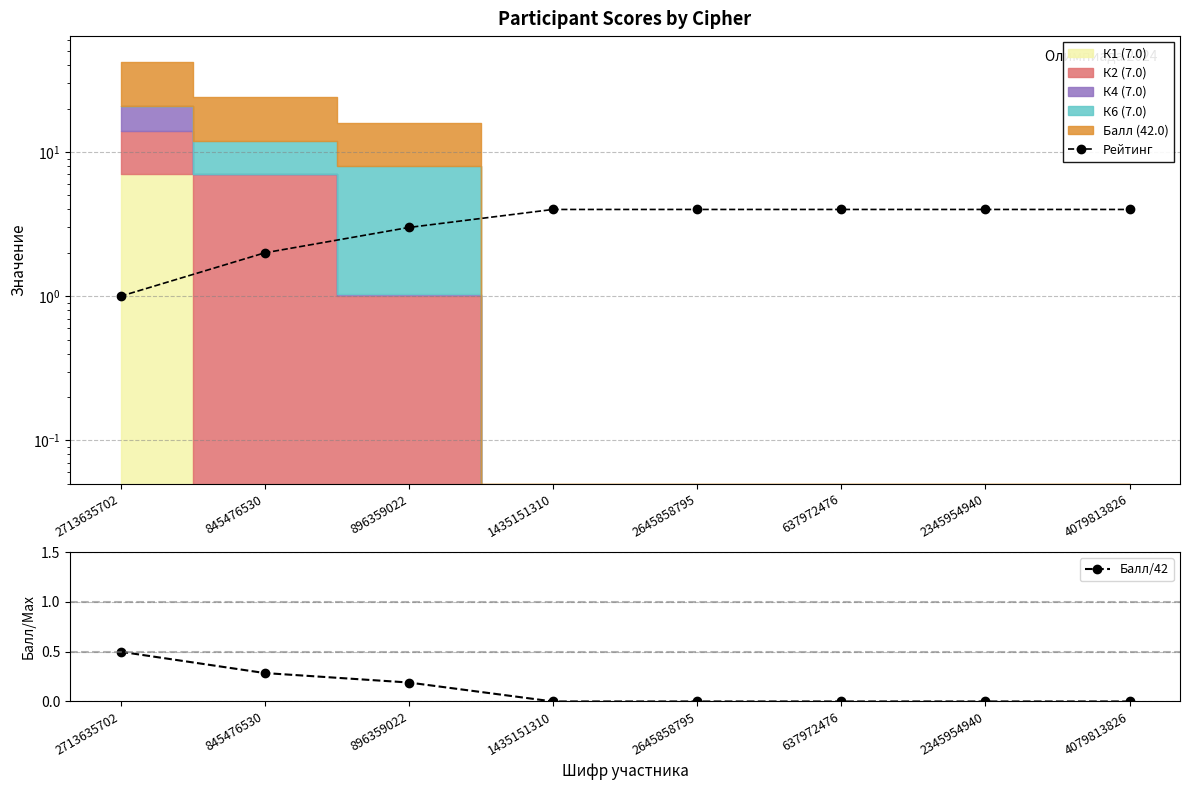

Is it true that Балл/42 equals 0.3 at 845476530?

True